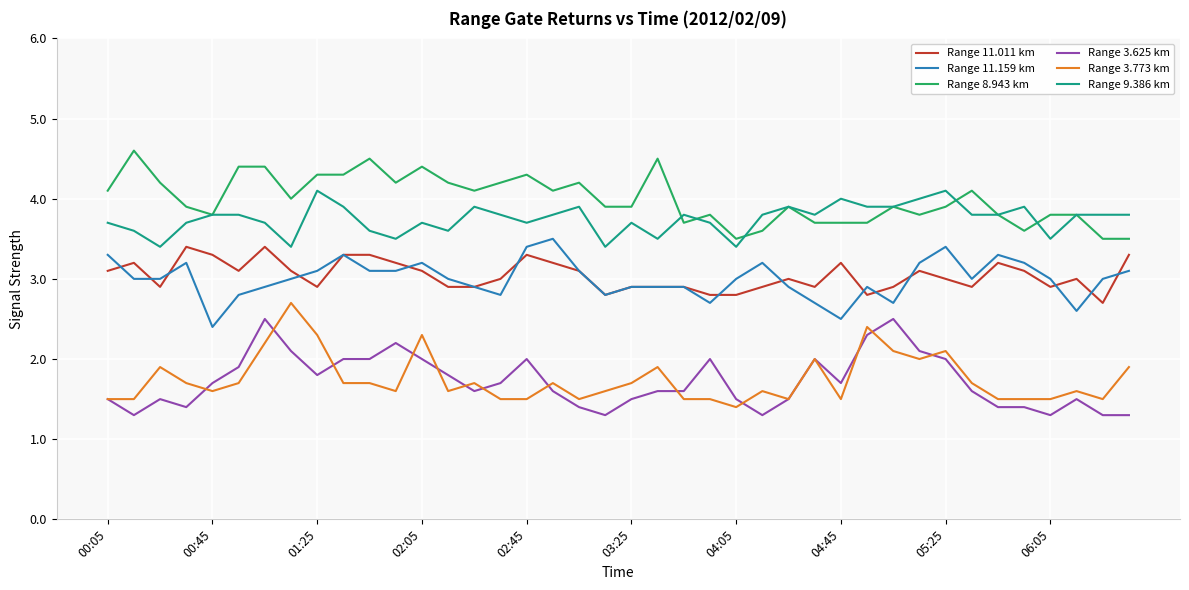

What is the minimum value for Range 11.011 km?

2.7